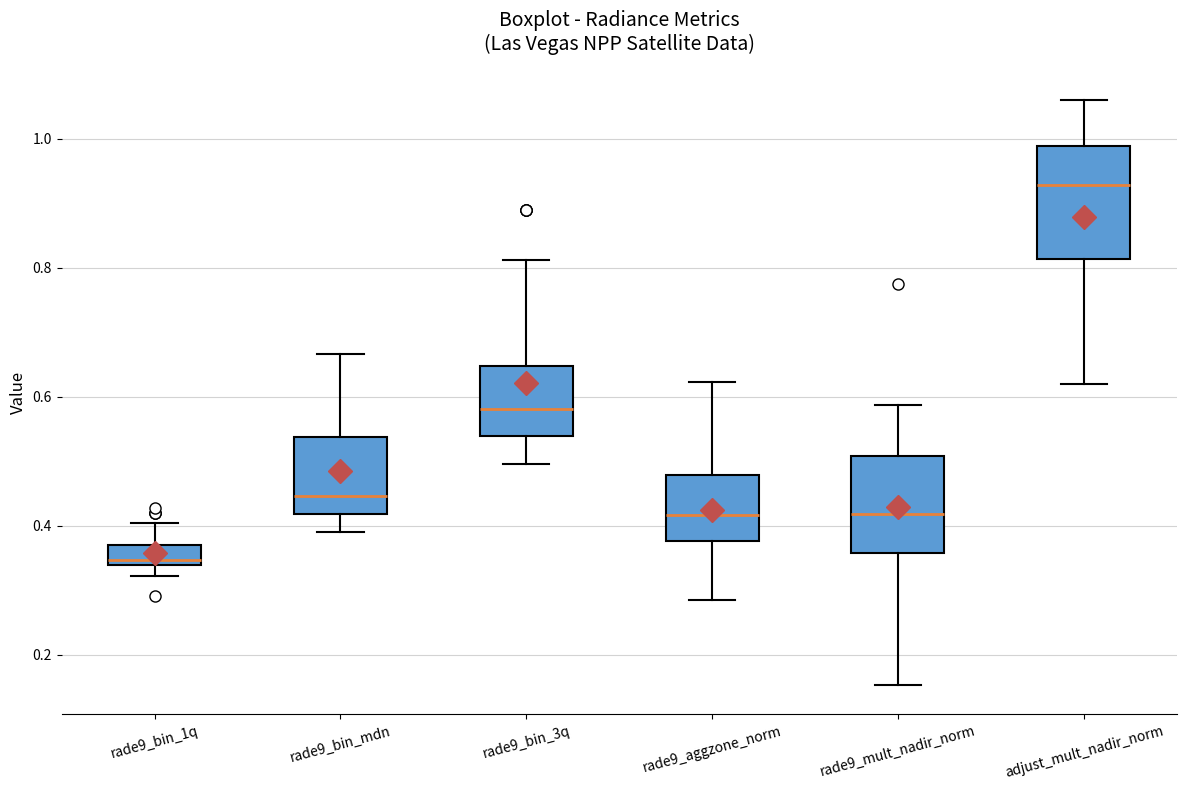

Reading left to right, read every box against the y-axis: the position of its median line, the range the box covers, and the ends of its whiskers. The values are not printed on the chart, so give them approximately, as read against the axis.

rade9_bin_1q: median 0.34 (just above the box's lower edge), box 0.34 to 0.38, whiskers 0.32 to 0.40
rade9_bin_mdn: median 0.44, box 0.42 to 0.54, whiskers 0.40 to 0.66
rade9_bin_3q: median 0.58, box 0.54 to 0.64, whiskers 0.50 to 0.82
rade9_aggzone_norm: median 0.42, box 0.38 to 0.48, whiskers 0.28 to 0.62
rade9_mult_nadir_norm: median 0.42, box 0.36 to 0.50, whiskers 0.16 to 0.58
adjust_mult_nadir_norm: median 0.92, box 0.82 to 0.98, whiskers 0.62 to 1.06